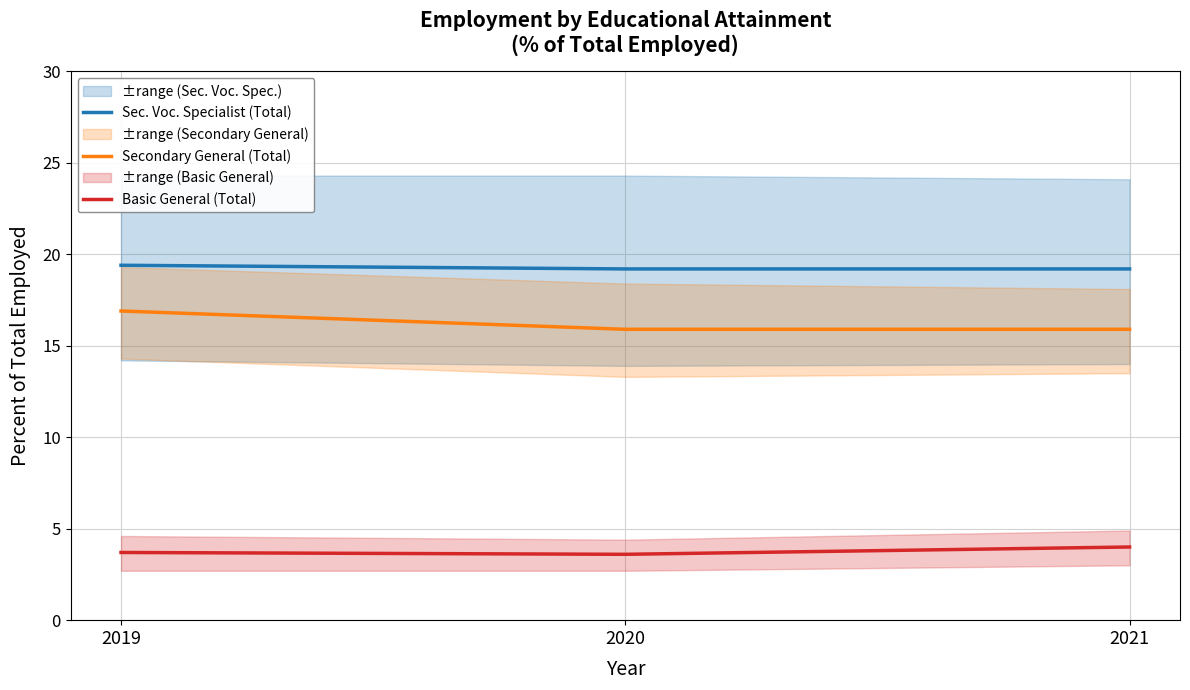

Does the chart display data point markers on the line(s)?

No